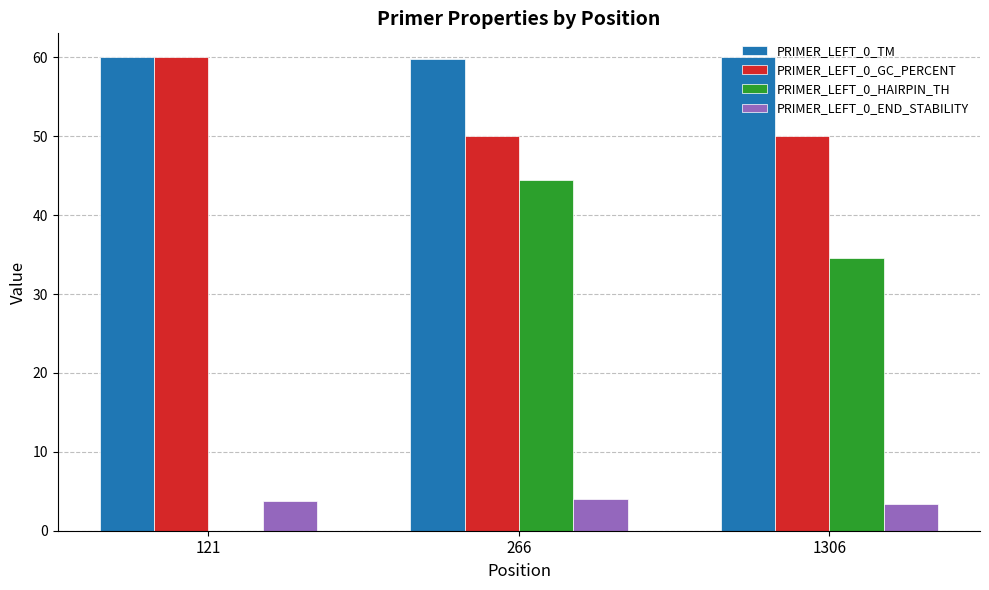

What is the maximum value shown in the chart?

60.0